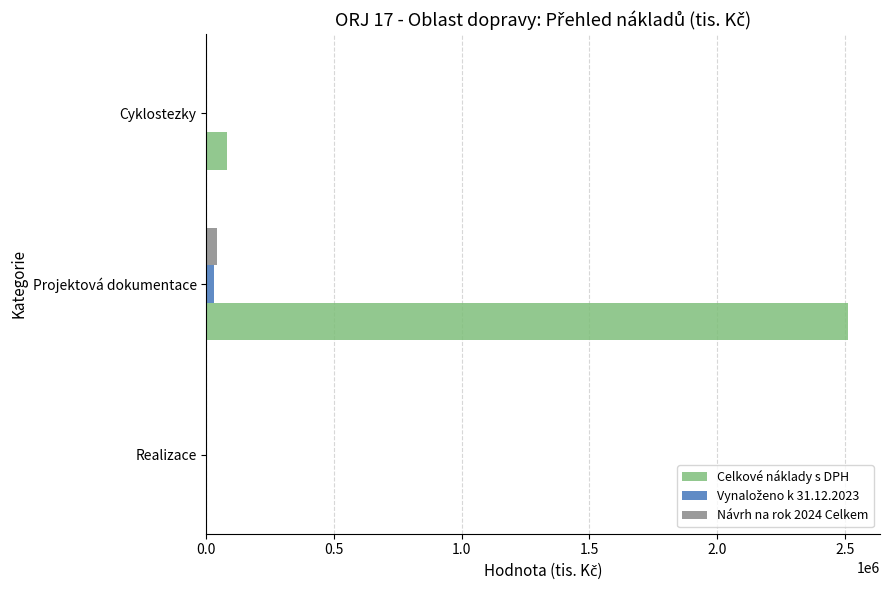

What is the maximum value shown in the chart?

2512503